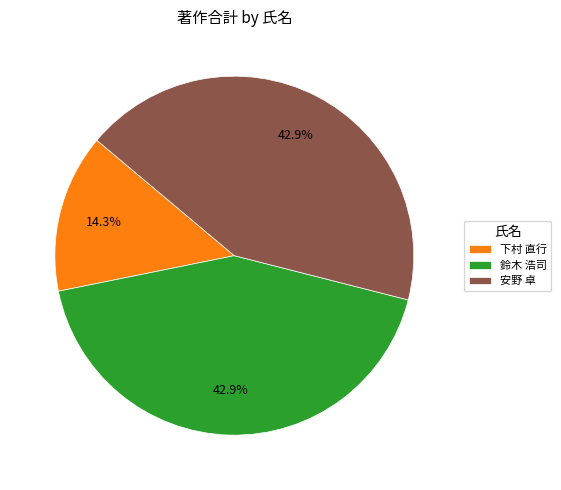

What is the total percentage of 鈴木 浩司 and 安野 卓?

85.7%